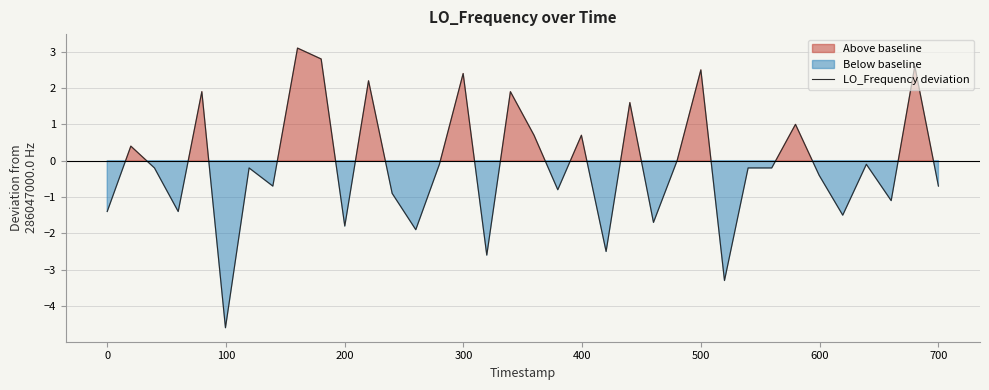

What is the highest value of the LO_Frequency deviation series?

3.1